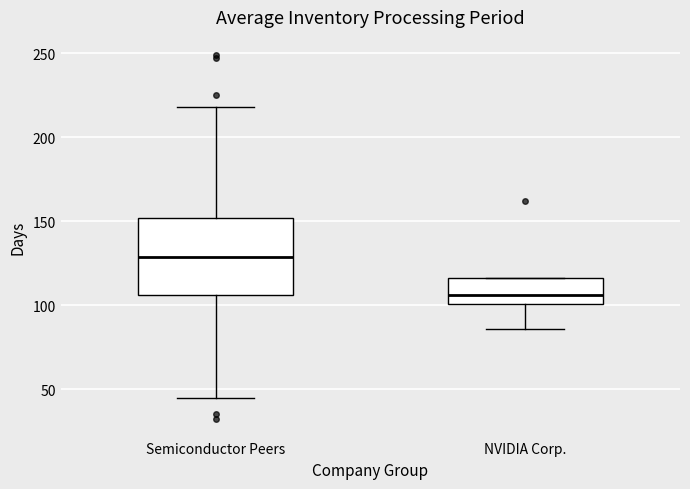

Reading left to right, read every box against the y-axis: the position of its median line, the range the box covers, and the ends of its whiskers. The values are not printed on the chart, so give them approximately, as read against the axis.

Semiconductor Peers: median 130, box 105 to 150, whiskers 45 to 220
NVIDIA Corp.: median 105, box 100 to 115, whiskers 85 to 115